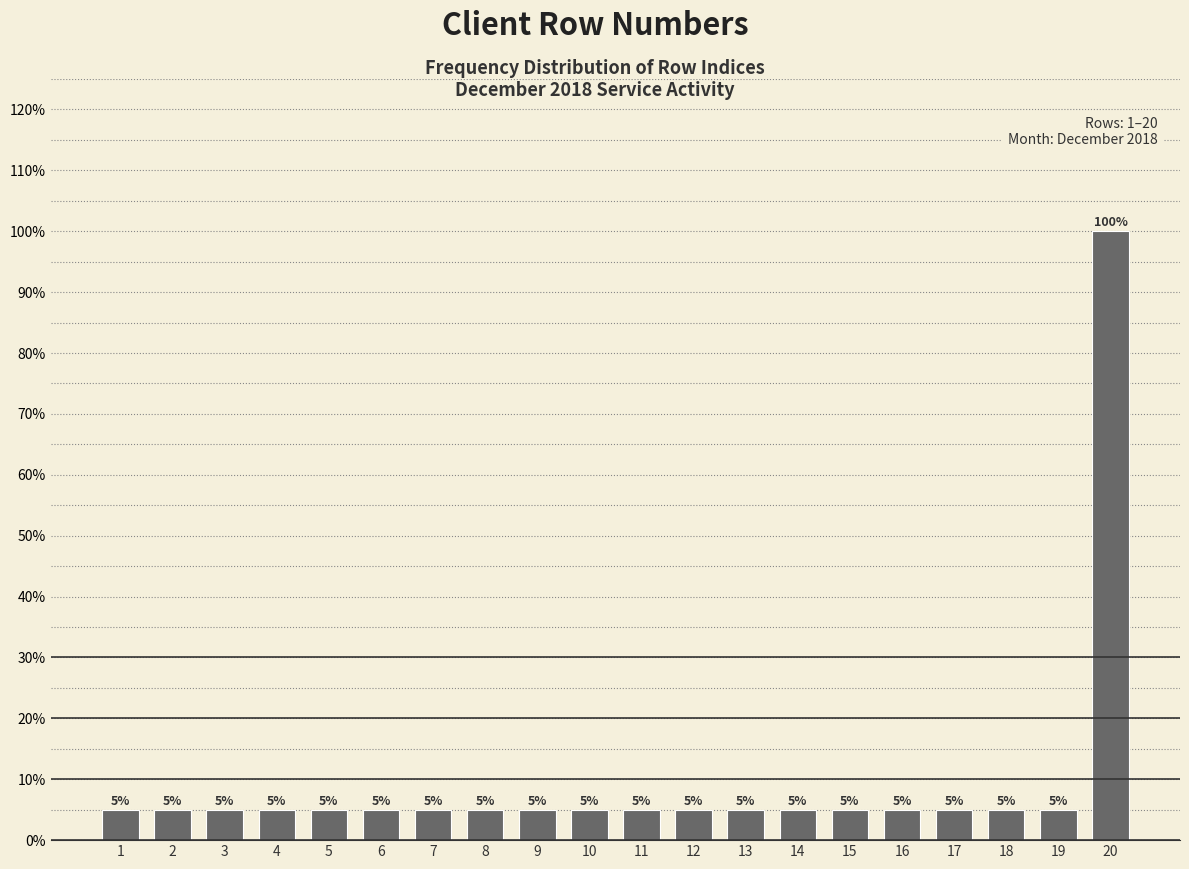

Reading left to right, list all the values displayed in this chart.

5	5	5	5	5	5	5	5	5	5	5	5	5	5	5	5	5	5	5	100